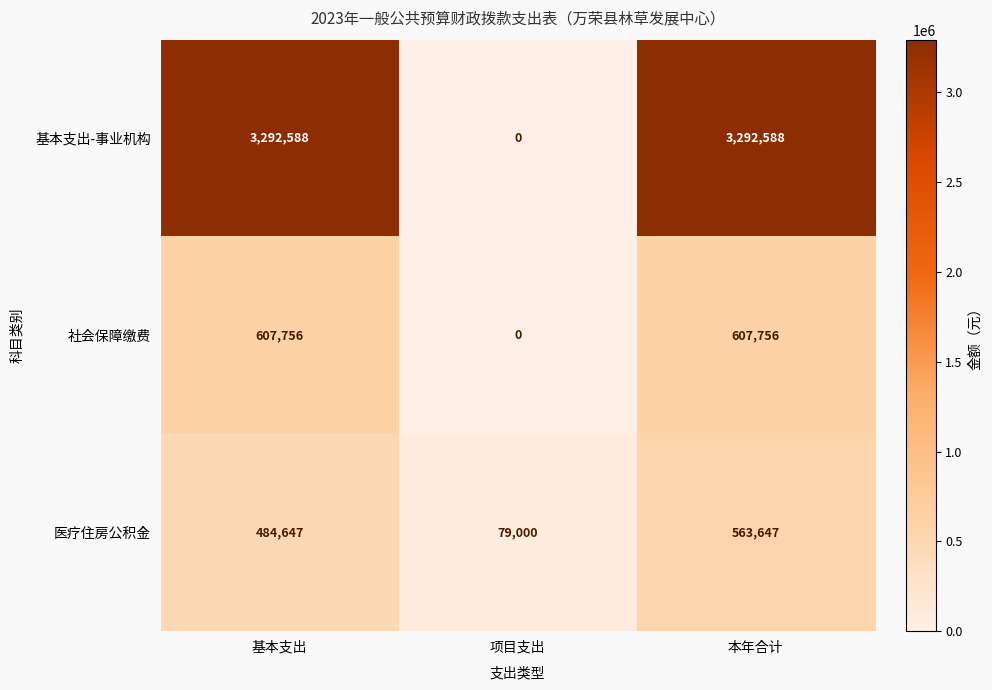

What is the approximate value of 医疗住房公积金 at 基本支出, to the nearest 50?

484650